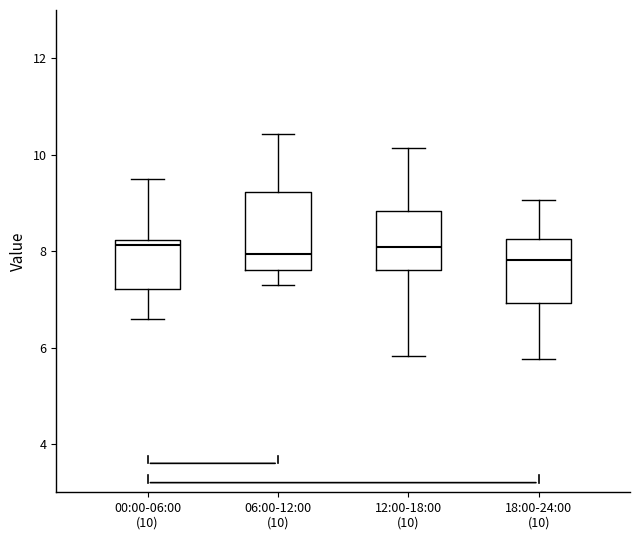

Comparing the boxes themselves (not the whiskers), which one is the tallest?

06:00-12:00 (10)